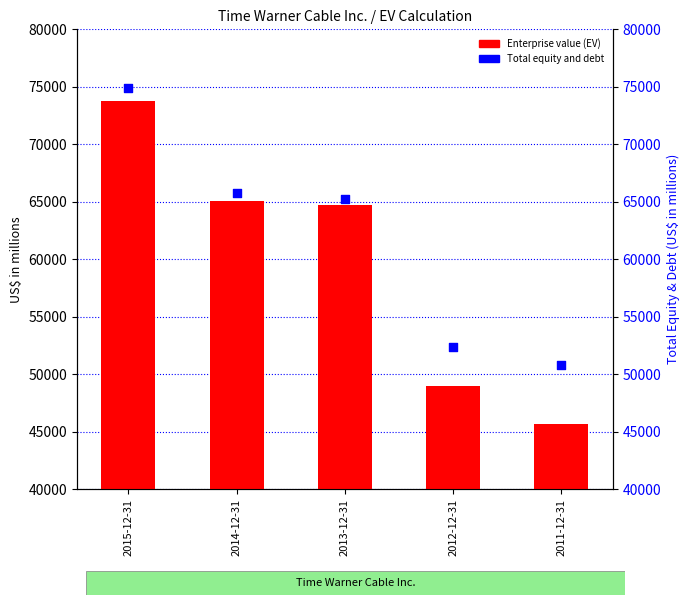

What are all the series names shown in the legend?

Enterprise value (EV), Total equity and debt